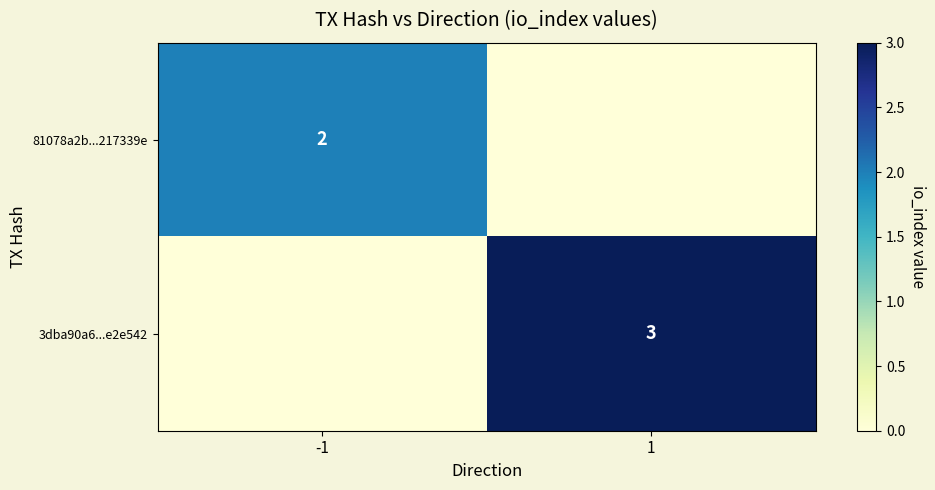

Is it true that 3dba90a6...e2e542 equals 4 at 1?

False